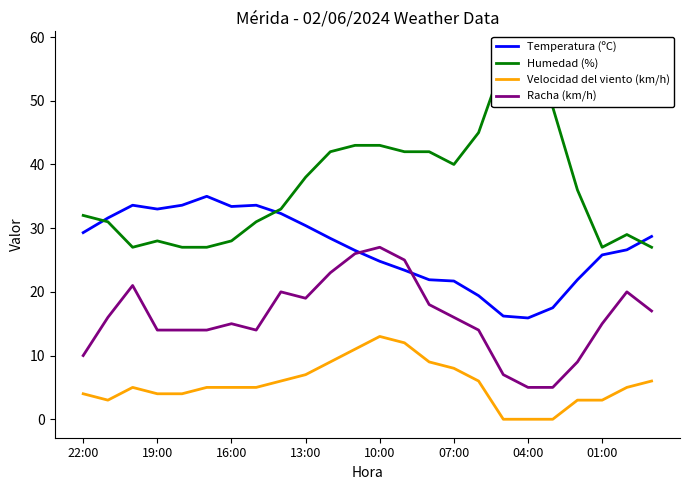

What is the value of the Temperatura (ºC) point at the 4th from the left?

33.0